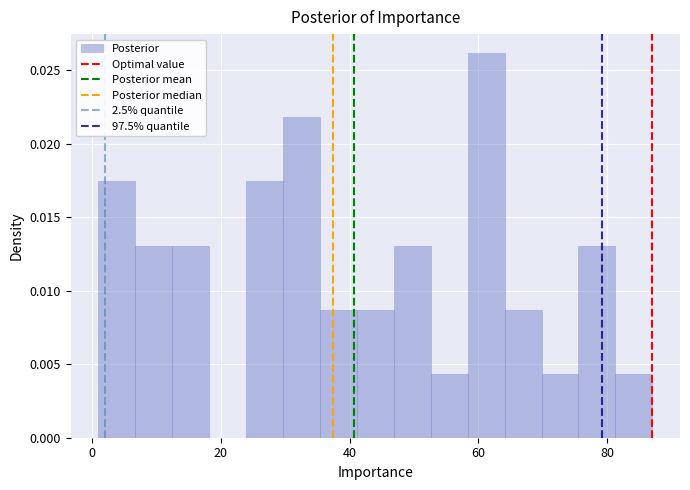

Around what value on the x-axis is the tallest bar? Give the approximate position of its centre, as read against the axis.

62